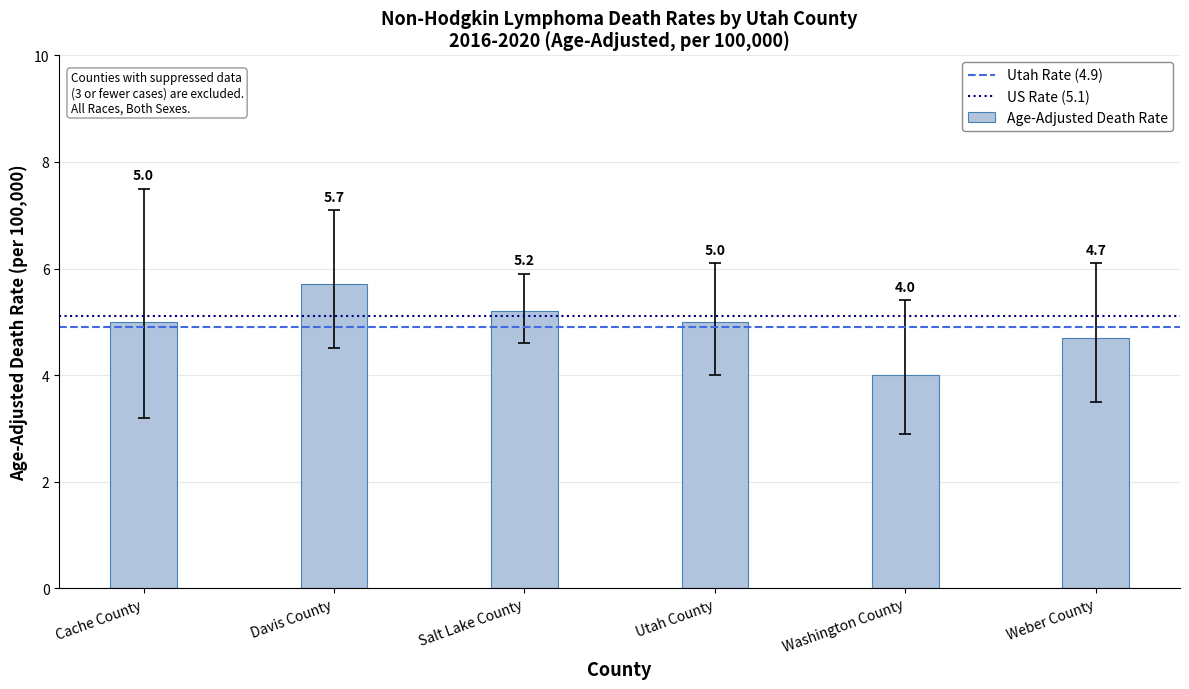

How many series are shown in this chart?

1